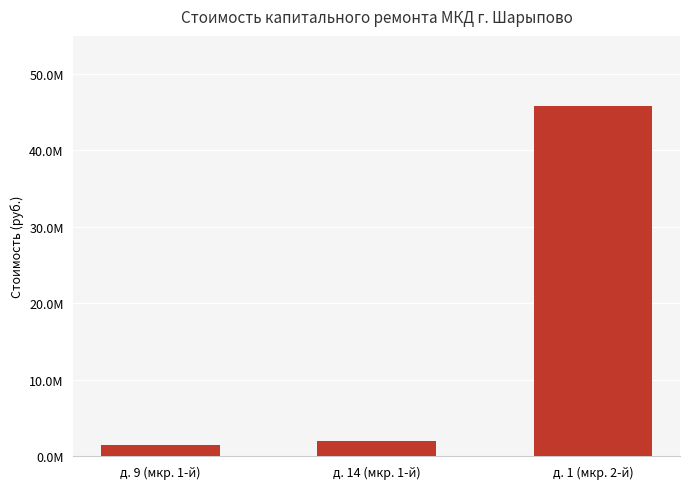

Reading right to left, what are all the values shown in this chart?

д. 1 (мкр. 2-й)=45793507.6	д. 14 (мкр. 1-й)=1970127.9	д. 9 (мкр. 1-й)=1482808.9